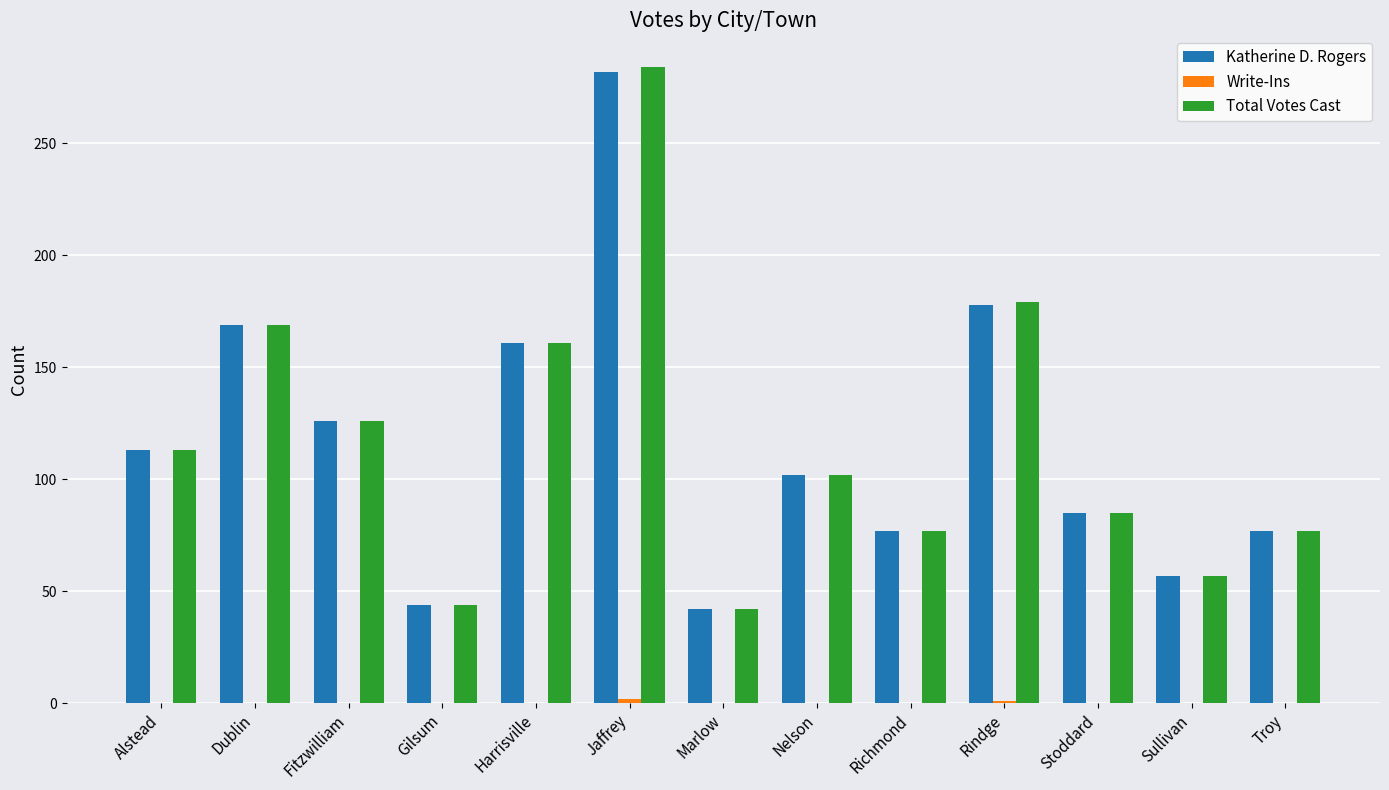

Which series changed the most between Rindge and Troy?

Total Votes Cast